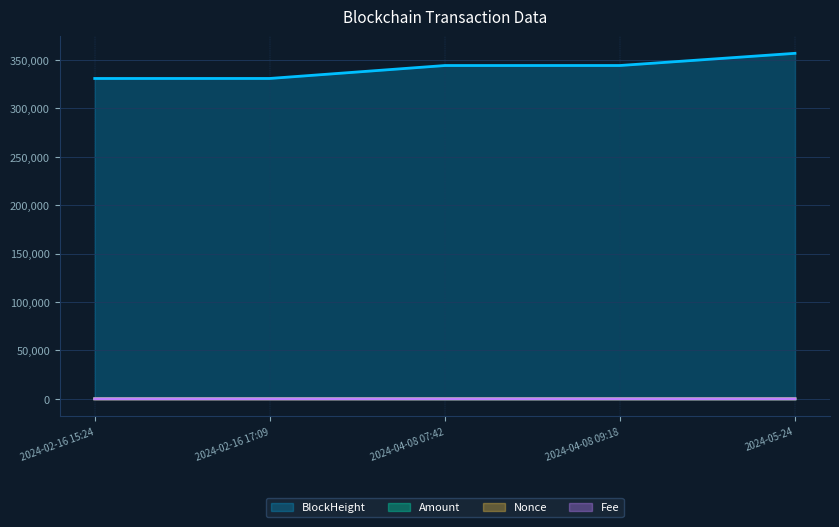

True or false: BlockHeight and Fee intersect in this chart.

False